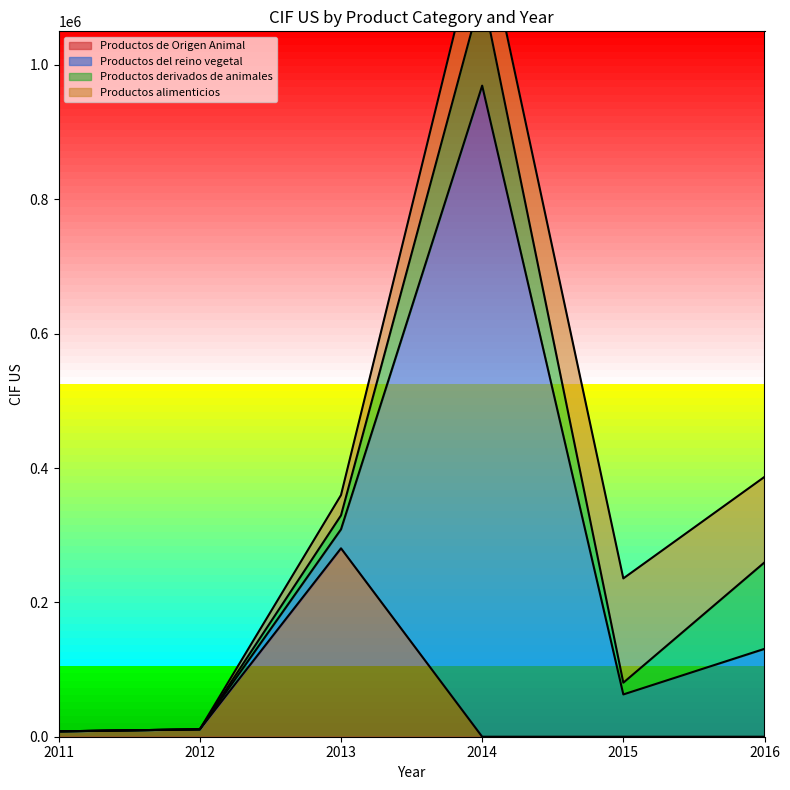

What is the spread (max minus min) of values at 2012?

11035.8